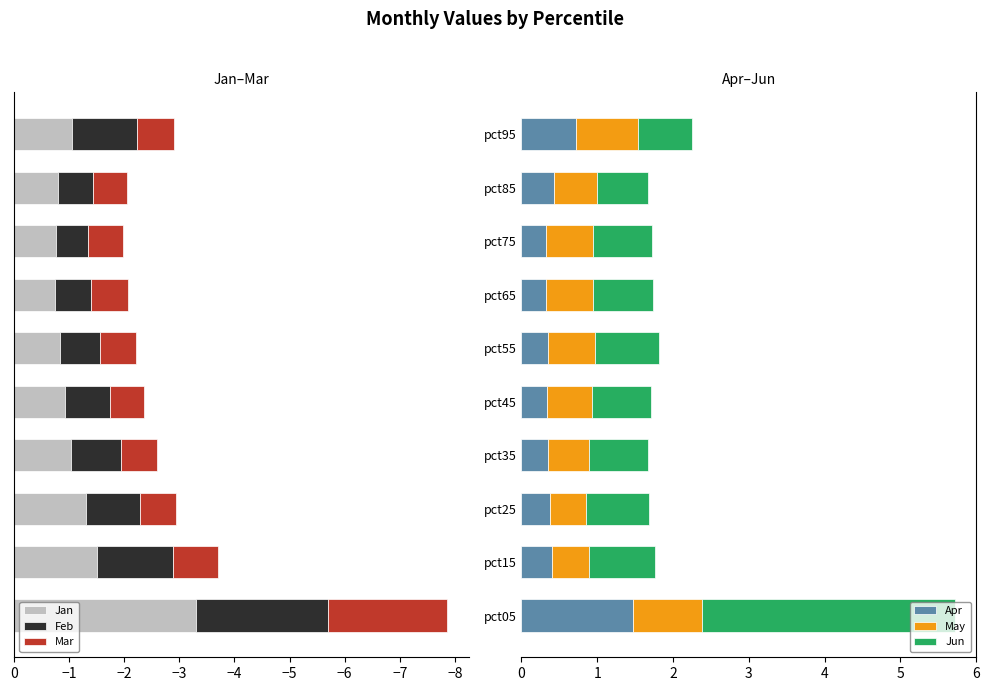

The value of Apr at pct05 is 1.5. True or false?

True